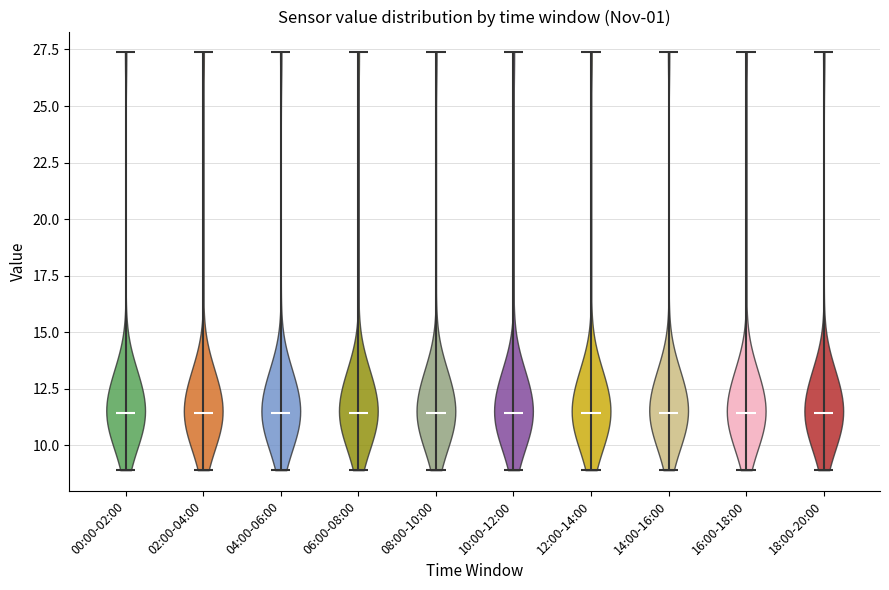

Reading left to right, read every violin against the y-axis: where its median line is, and the lowest and highest points it reaches. The values are not printed on the chart, so give them approximately, as read against the axis.

00:00-02:00: median line 11.5, lowest point 9.0, highest point 27.5
02:00-04:00: median line 11.5, lowest point 9.0, highest point 27.5
04:00-06:00: median line 11.5, lowest point 9.0, highest point 27.5
06:00-08:00: median line 11.5, lowest point 9.0, highest point 27.5
08:00-10:00: median line 11.5, lowest point 9.0, highest point 27.5
10:00-12:00: median line 11.5, lowest point 9.0, highest point 27.5
12:00-14:00: median line 11.5, lowest point 9.0, highest point 27.5
14:00-16:00: median line 11.5, lowest point 9.0, highest point 27.5
16:00-18:00: median line 11.5, lowest point 9.0, highest point 27.5
18:00-20:00: median line 11.5, lowest point 9.0, highest point 27.5